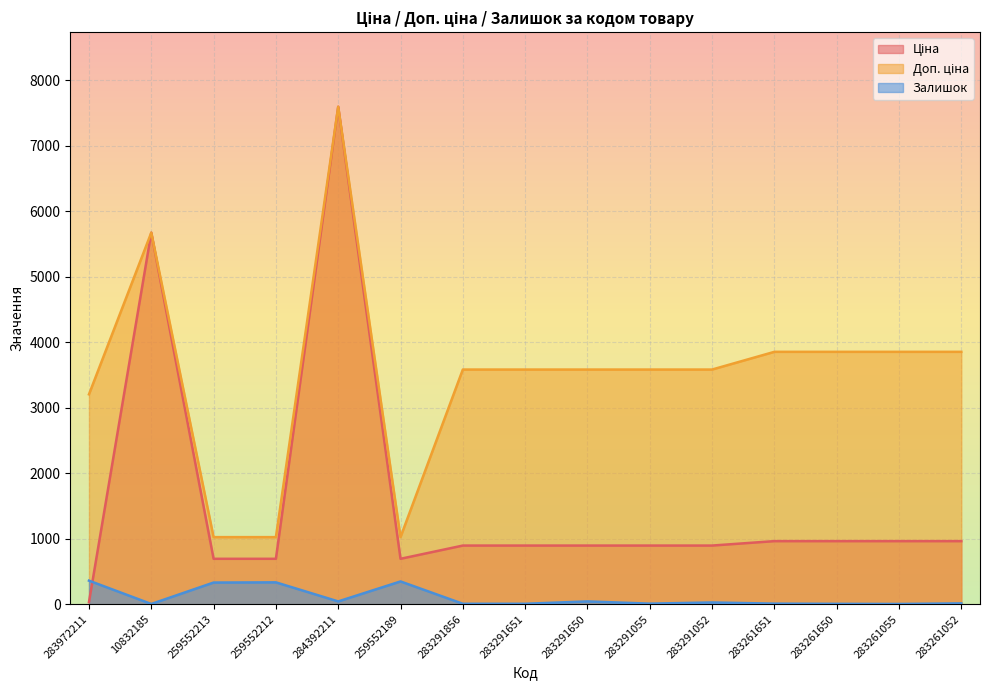

At which label does Доп. ціна reach its minimum?

259552213